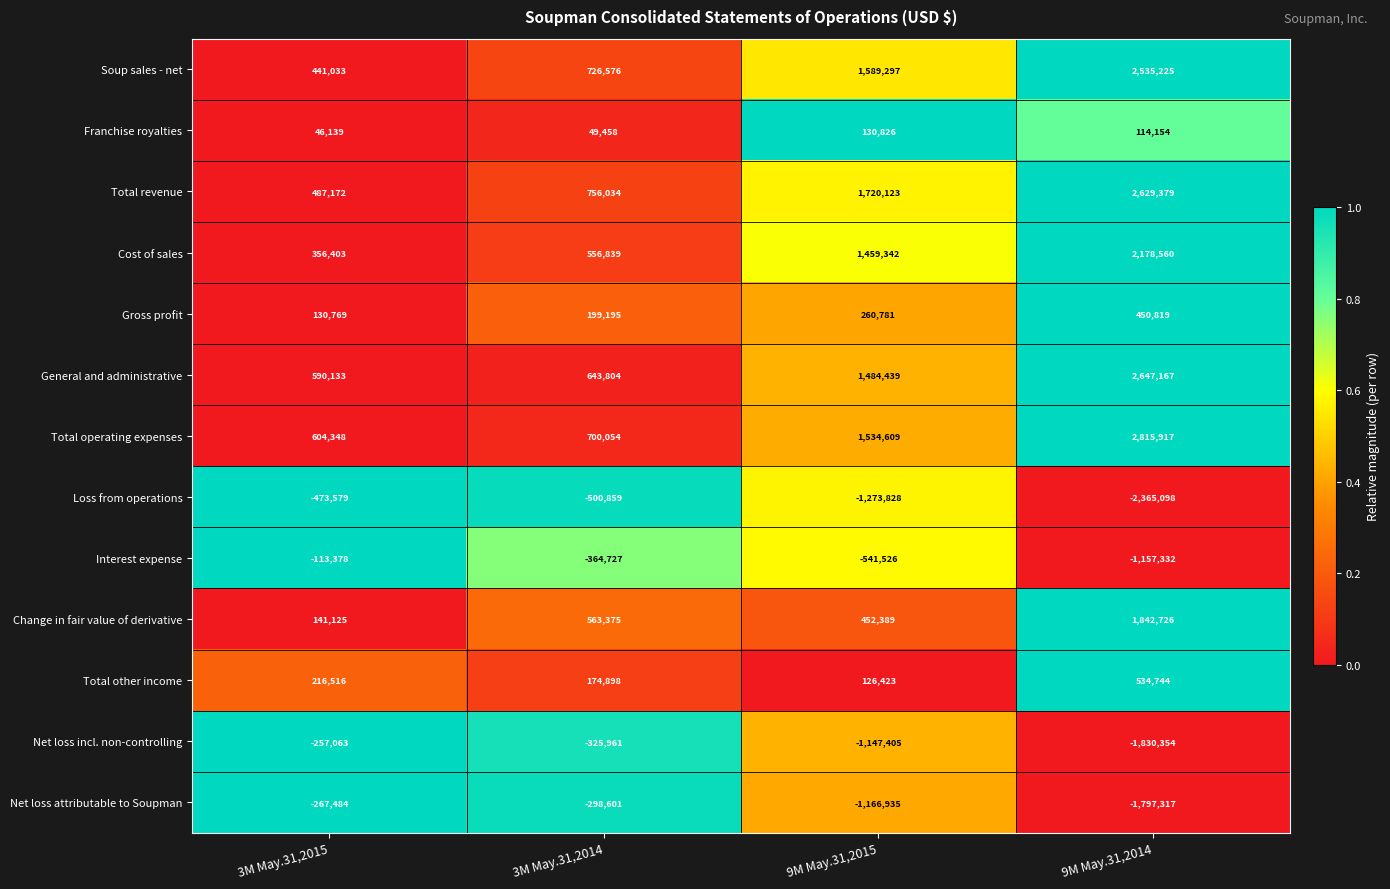

How many data points does each series have?

4